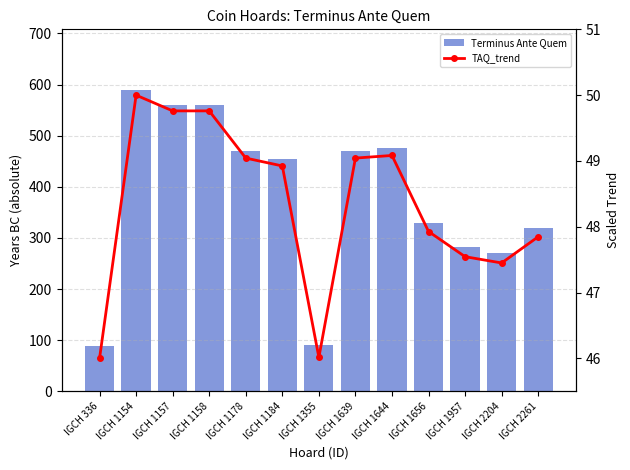

How many data points in TAQ_trend are above 48?

7